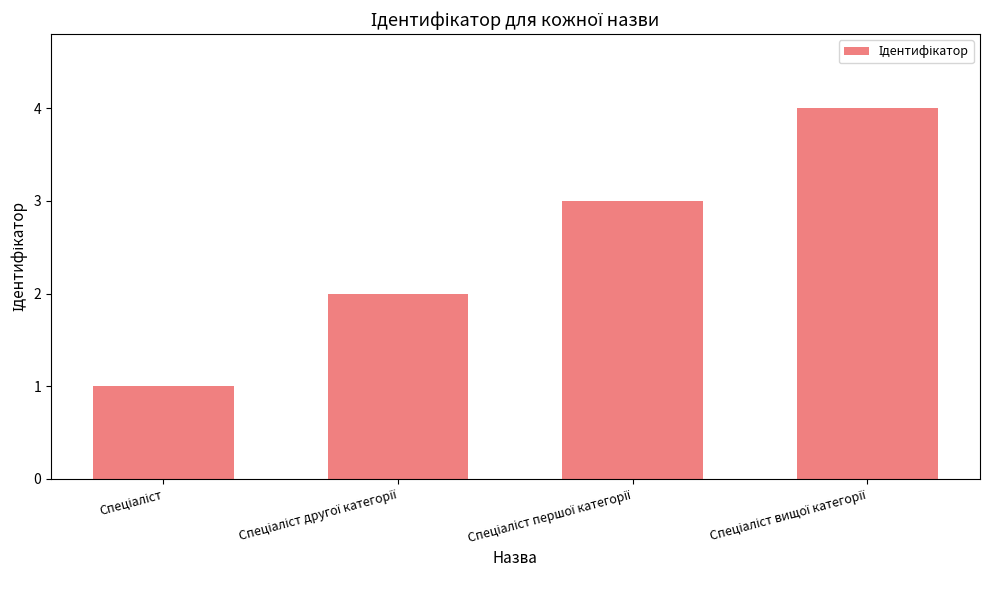

What is the greatest value displayed?

4